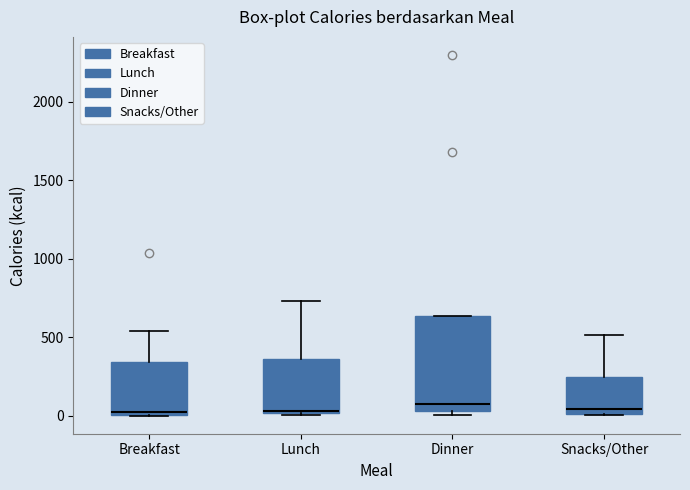

Where is the lower edge of the box for Dinner on the y-axis? The values are not printed on the chart, so give them approximately, as read against the axis.

50